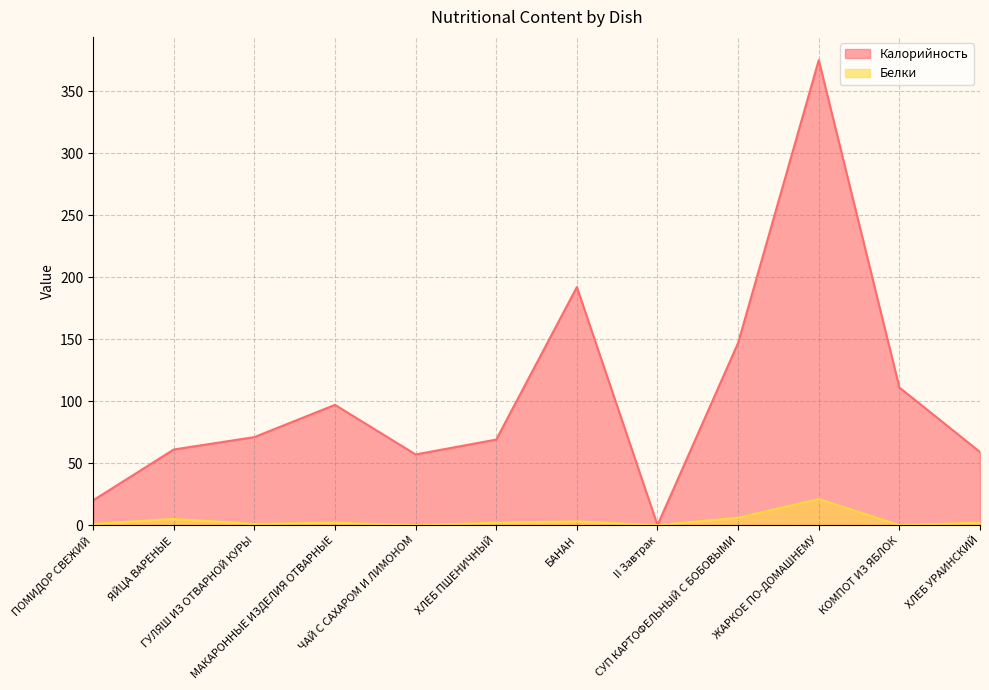

Read the Калорийность value at ГУЛЯШ ИЗ ОТВАРНОЙ КУРЫ, to the nearest 50.

50